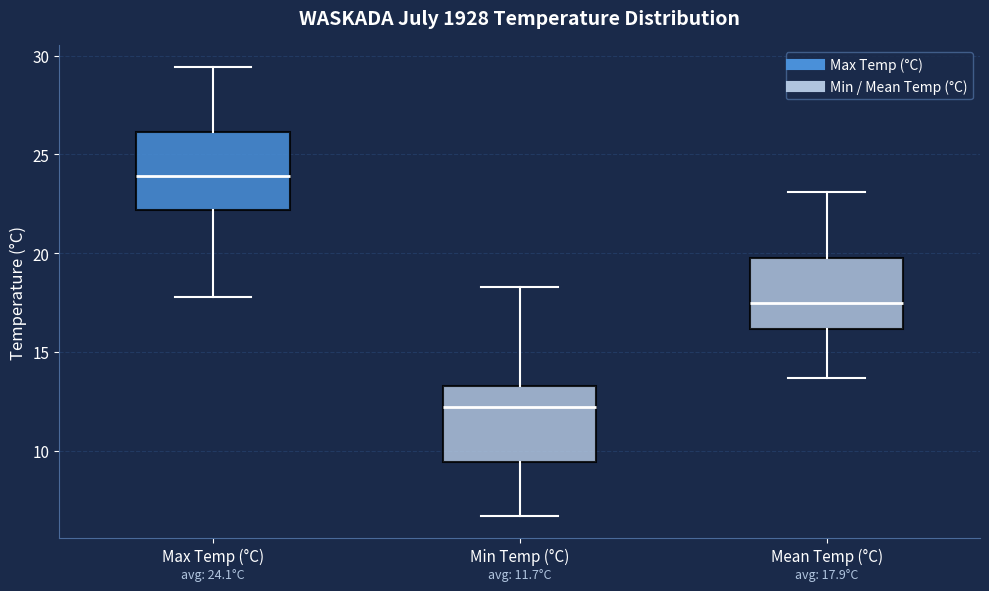

Which box's median line is the lowest?

Min Temp (°C)